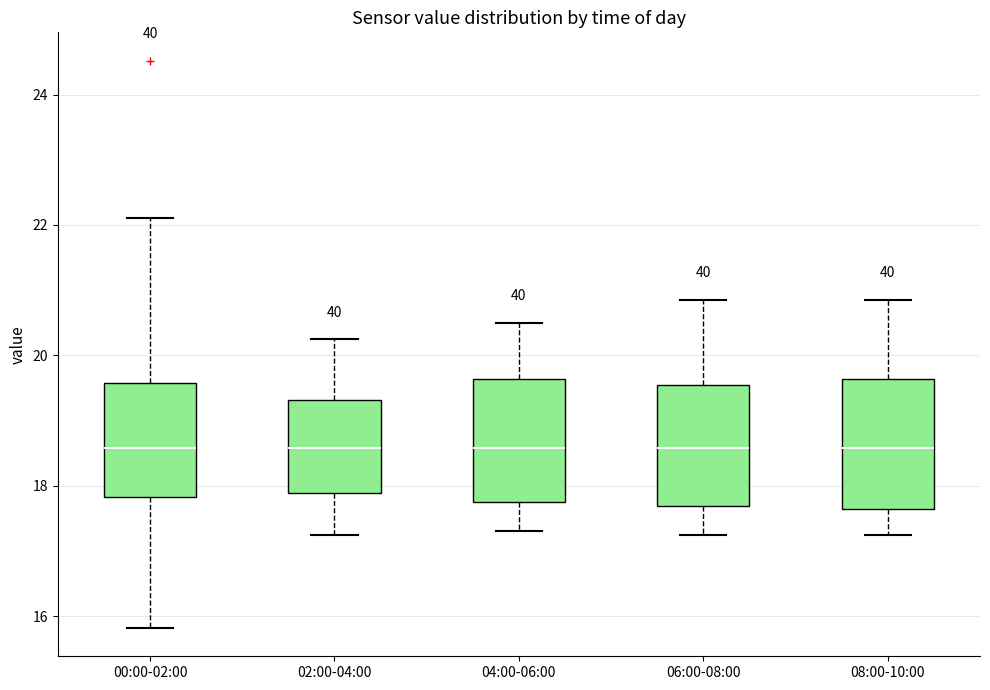

Where does the lower whisker of the box for 02:00-04:00 end on the y-axis? The values are not printed on the chart, so give them approximately, as read against the axis.

17.2